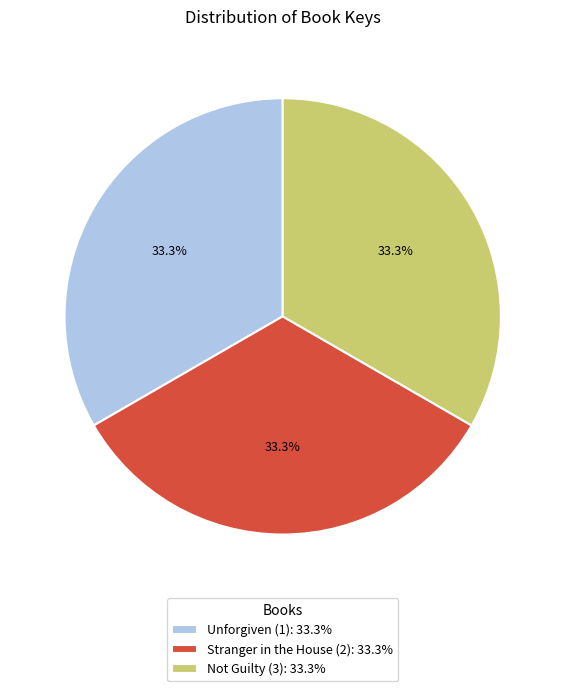

Is there any slice that represents more than half of the pie?

No